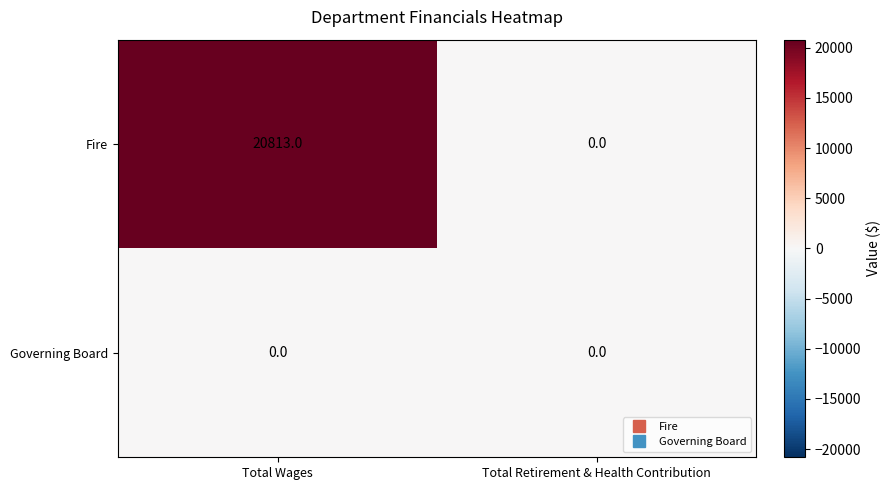

The value of Fire at Total Wages is 33290. True or false?

False